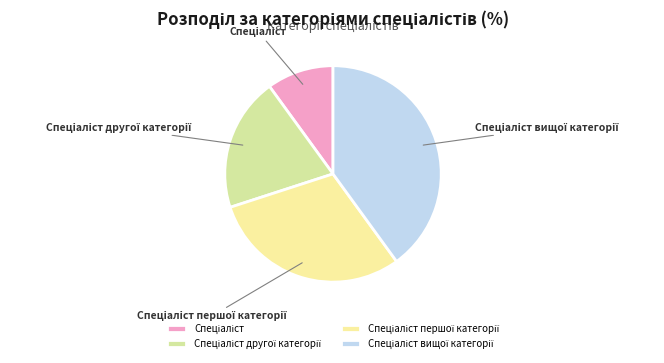

Does any single category account for the majority?

No